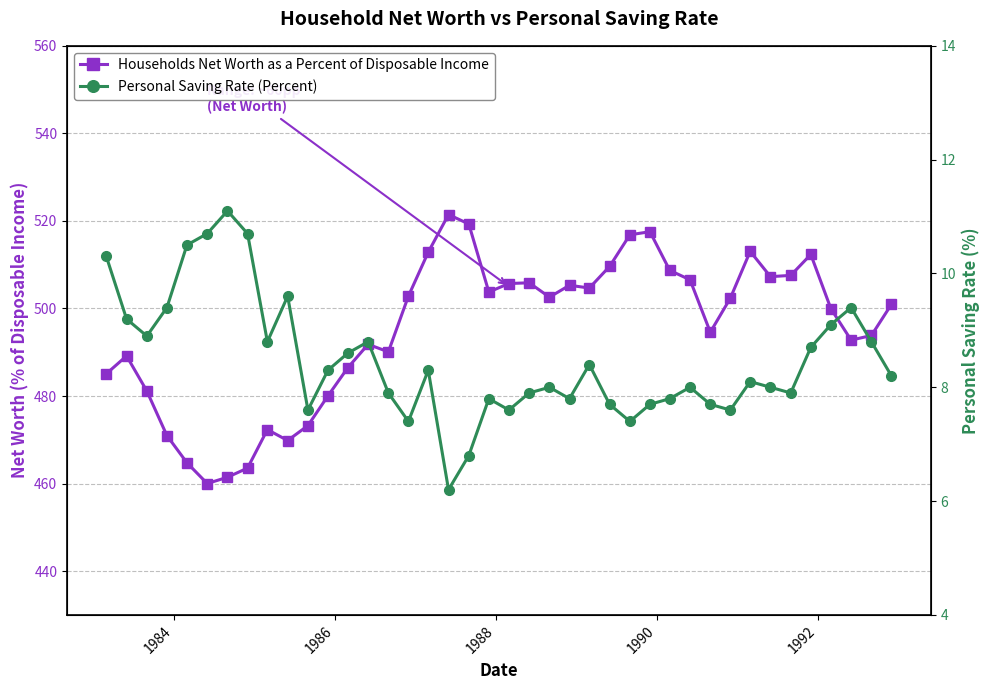

True or false: Households Net Worth as a Percent of Disposable Income and Personal Saving Rate (Percent) intersect in this chart.

False